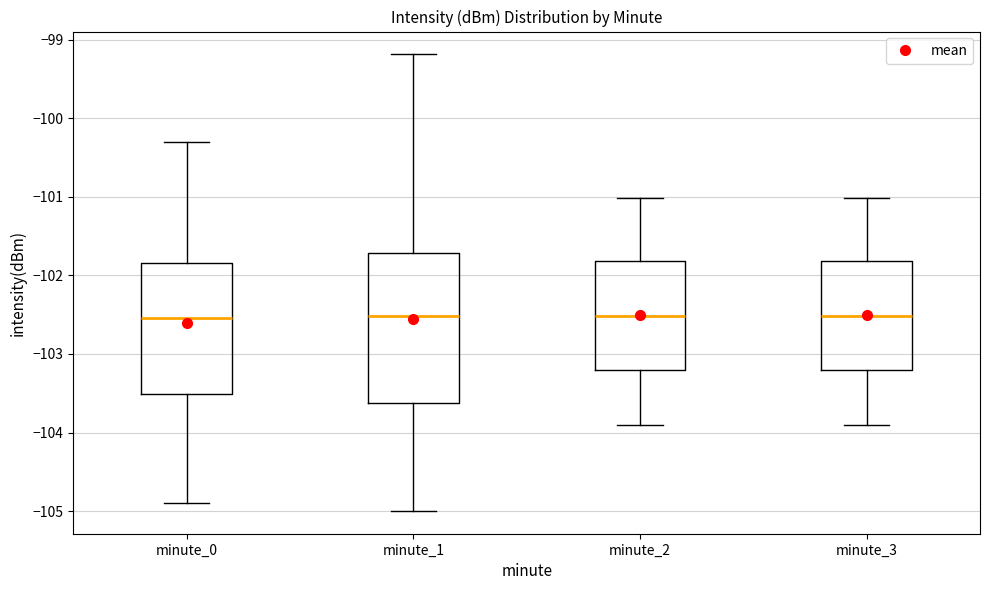

Where does the upper whisker of the box for minute_3 end on the y-axis? The values are not printed on the chart, so give them approximately, as read against the axis.

-101.0